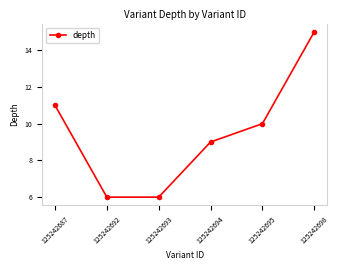

How many lines are shown in the chart?

1